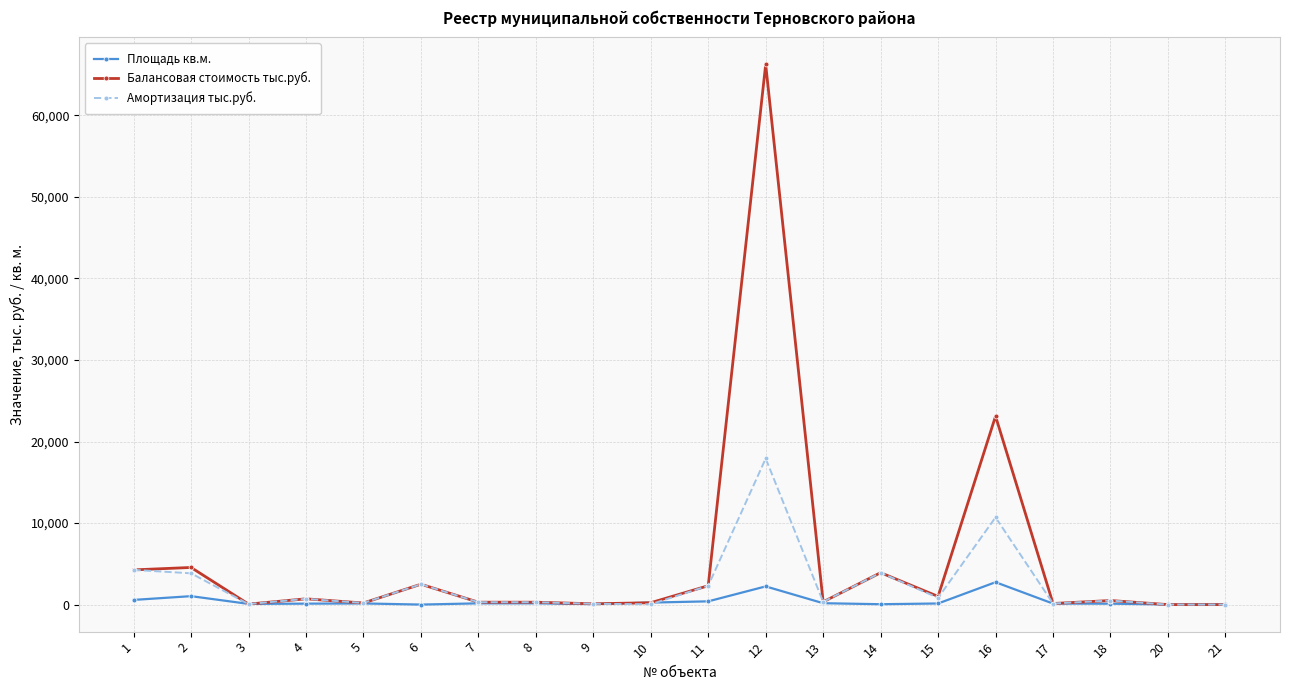

What is the value of the Балансовая стоимость тыс.руб. point at the 18th from the left?

503.1